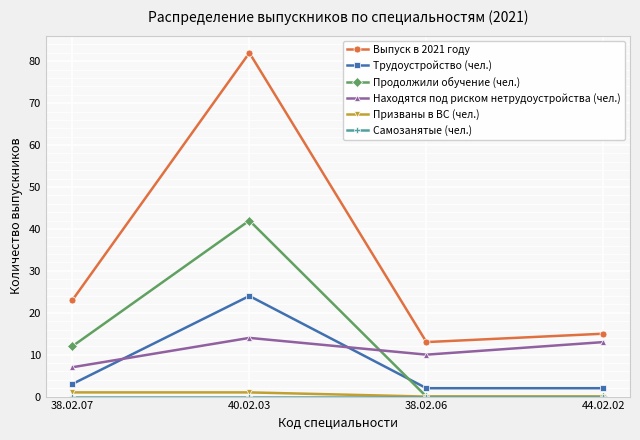

What is the spread (max minus min) of values at 40.02.03?

82